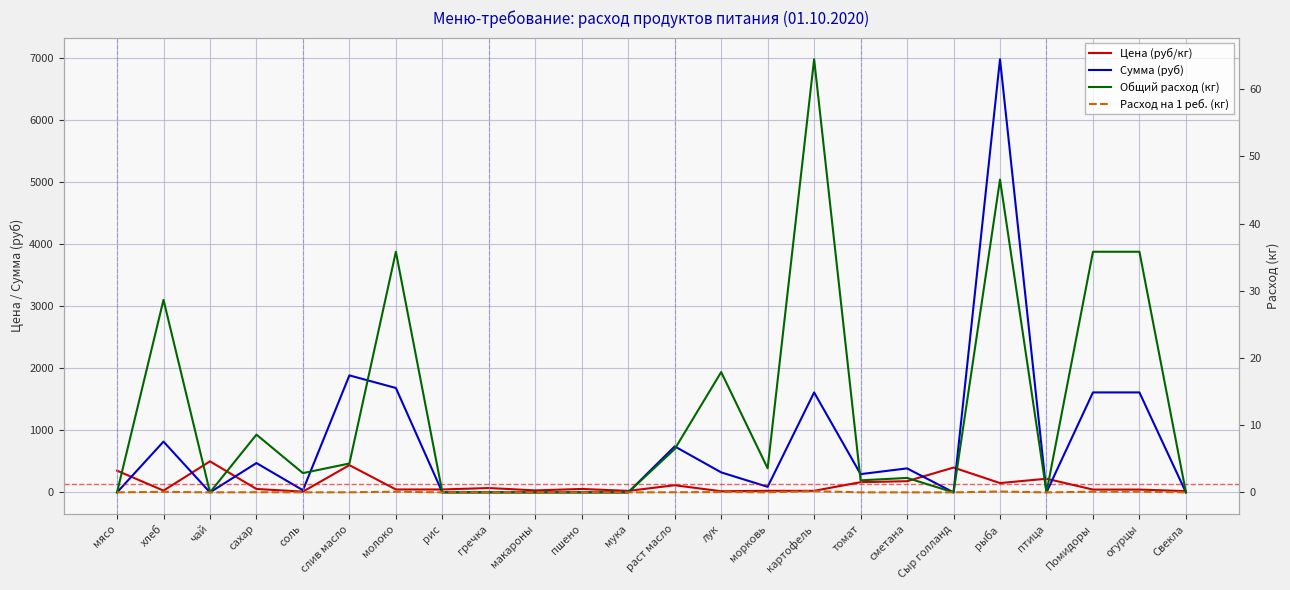

What is the difference between the maximum and minimum values in the Расход на 1 реб. (кг) series?

0.2